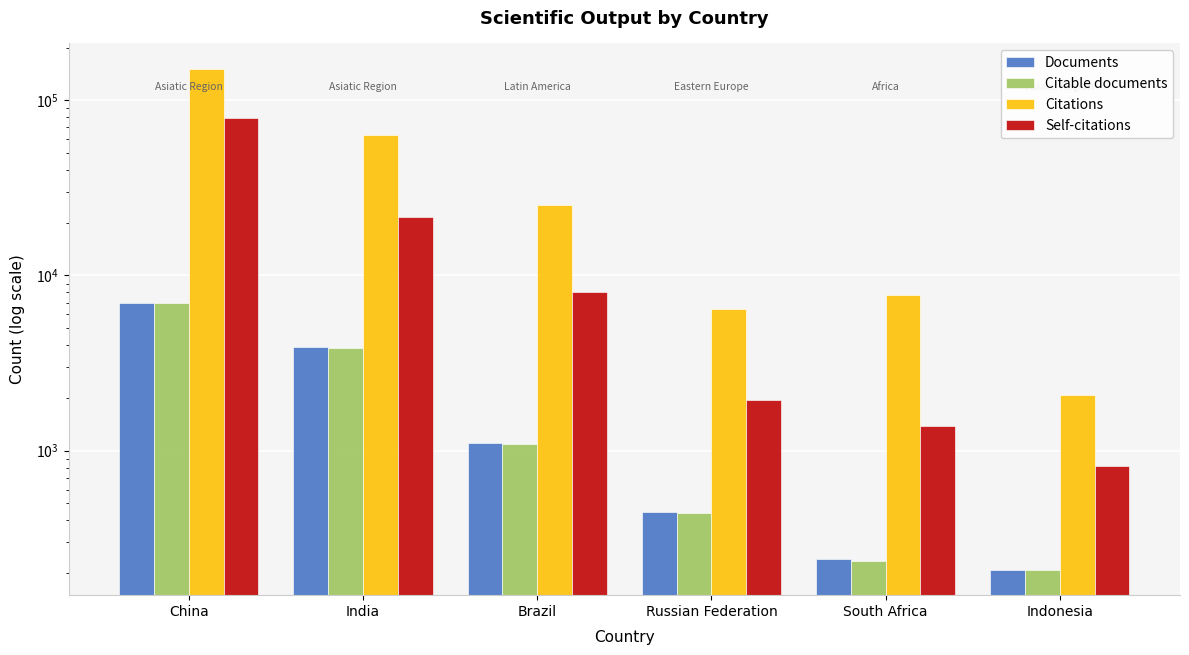

What position from the left is China?

1